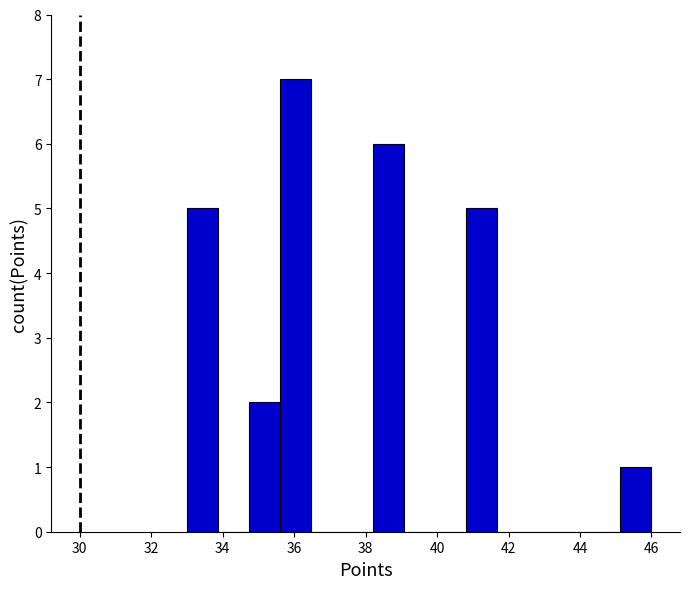

Reading left to right, list every bar in this chart as the range it spans on the x-axis followed by its height. Neither the bar edges nor the heights are printed on the chart, so give them approximately, as read against the axes.

33.0 to 33.8: 5
33.8 to 34.8: 0
34.8 to 35.6: 2
35.6 to 36.4: 7
36.4 to 37.4: 0
37.4 to 38.2: 0
38.2 to 39.0: 6
39.0 to 40.0: 0
40.0 to 40.8: 0
40.8 to 41.6: 5
41.6 to 42.6: 0
42.6 to 43.4: 0
43.4 to 44.2: 0
44.2 to 45.2: 0
45.2 to 46.0: 1